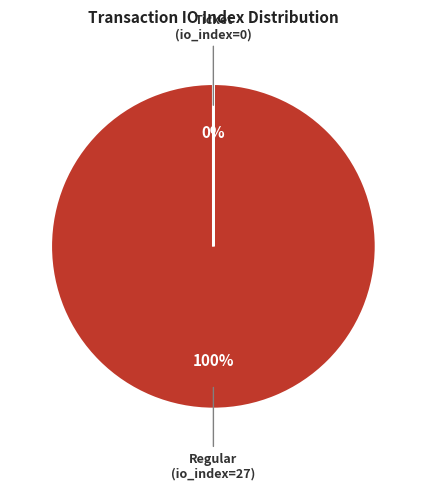

Does any single category account for the majority?

Yes